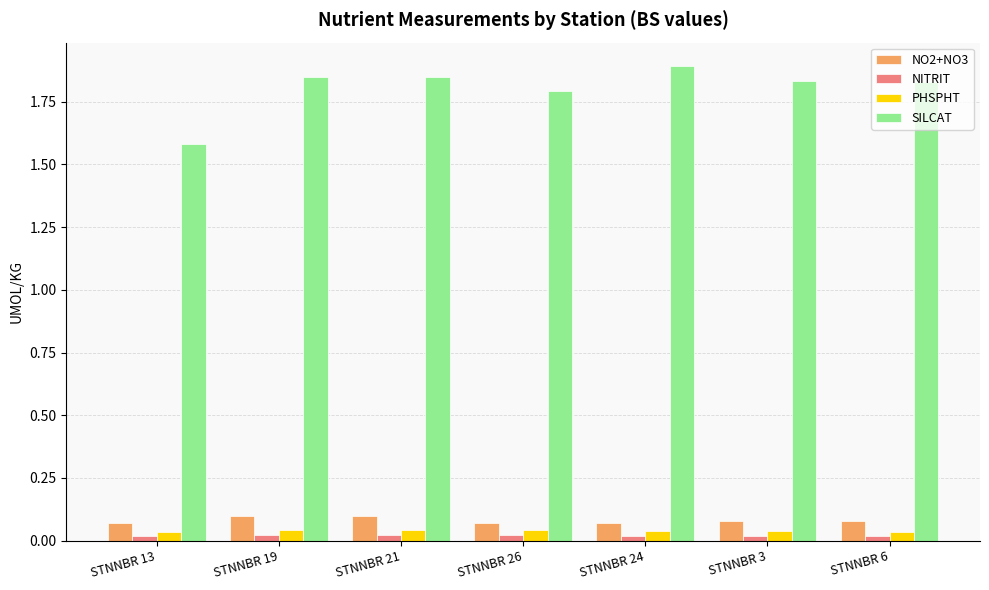

At which label does SILCAT reach its peak?

STNNBR 24